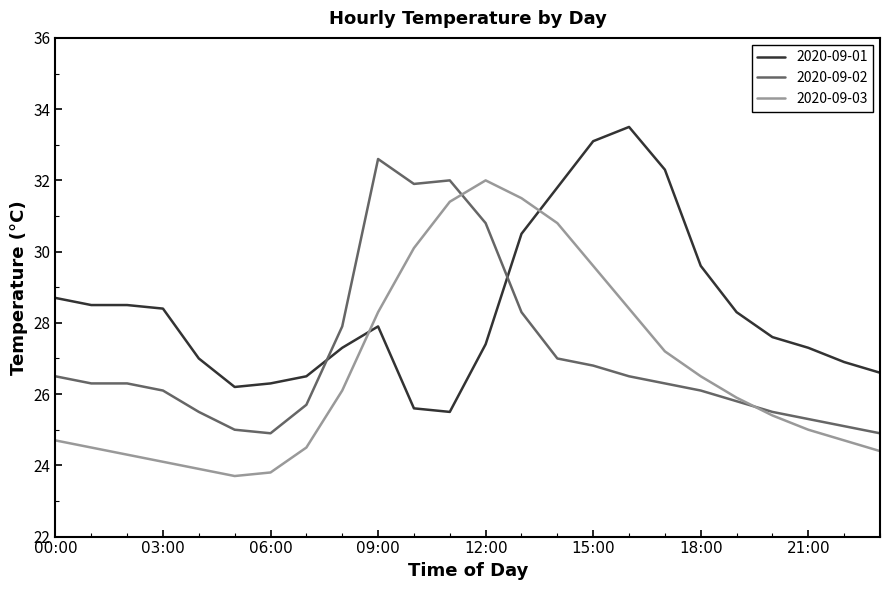

At how many categories does at least one series exceed 30?

9